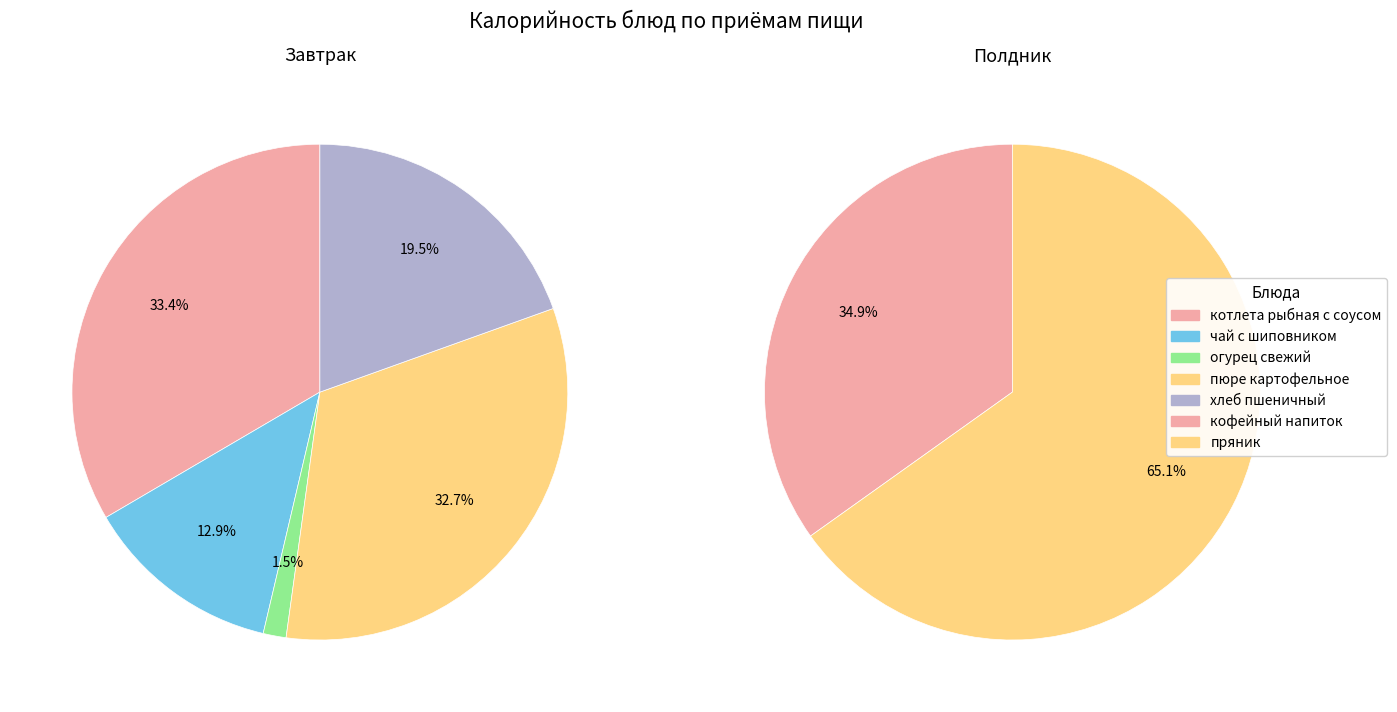

Count the number of slices in the pie.

5